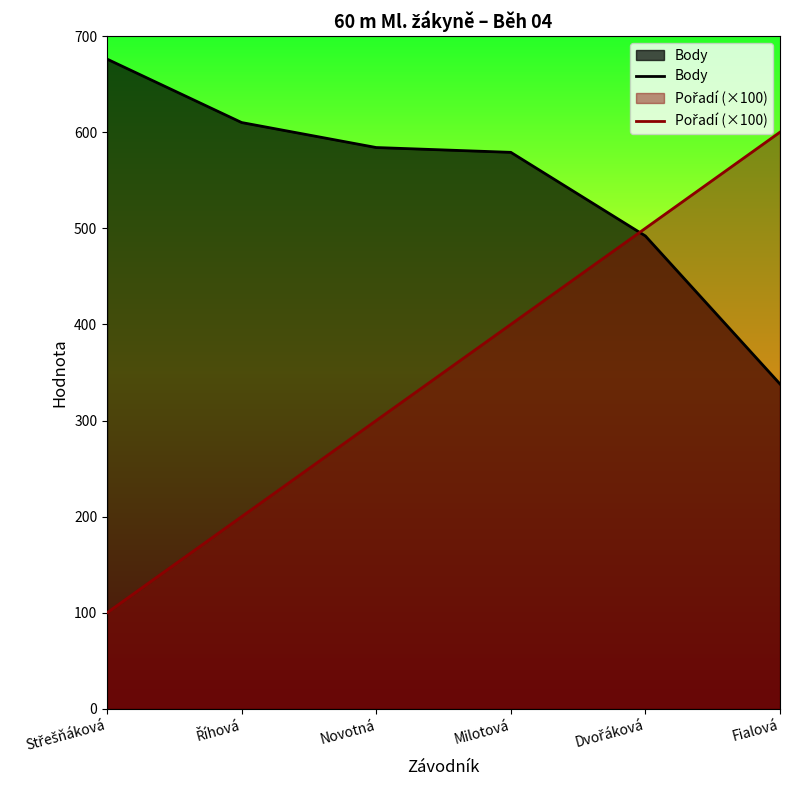

Which series has the largest total across all categories?

Body